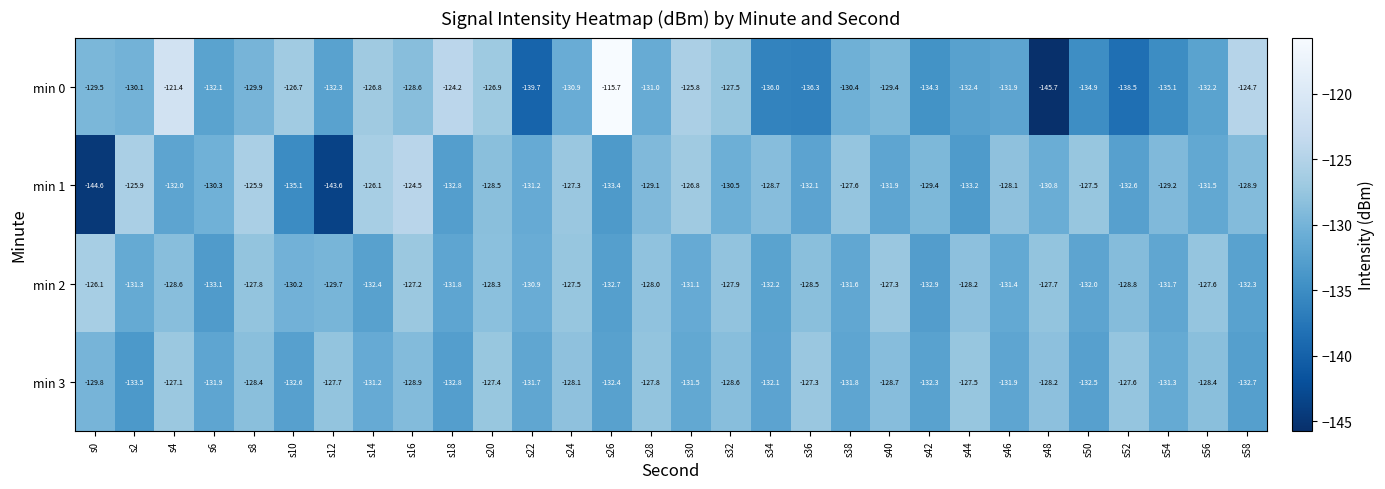

What is the sum of all min 2 values?

-3896.8